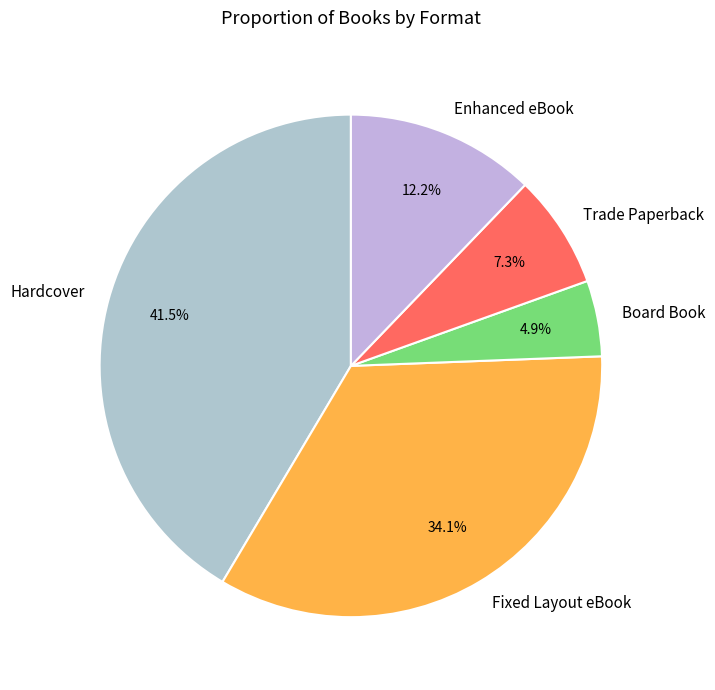

How many segments does this pie chart have?

5